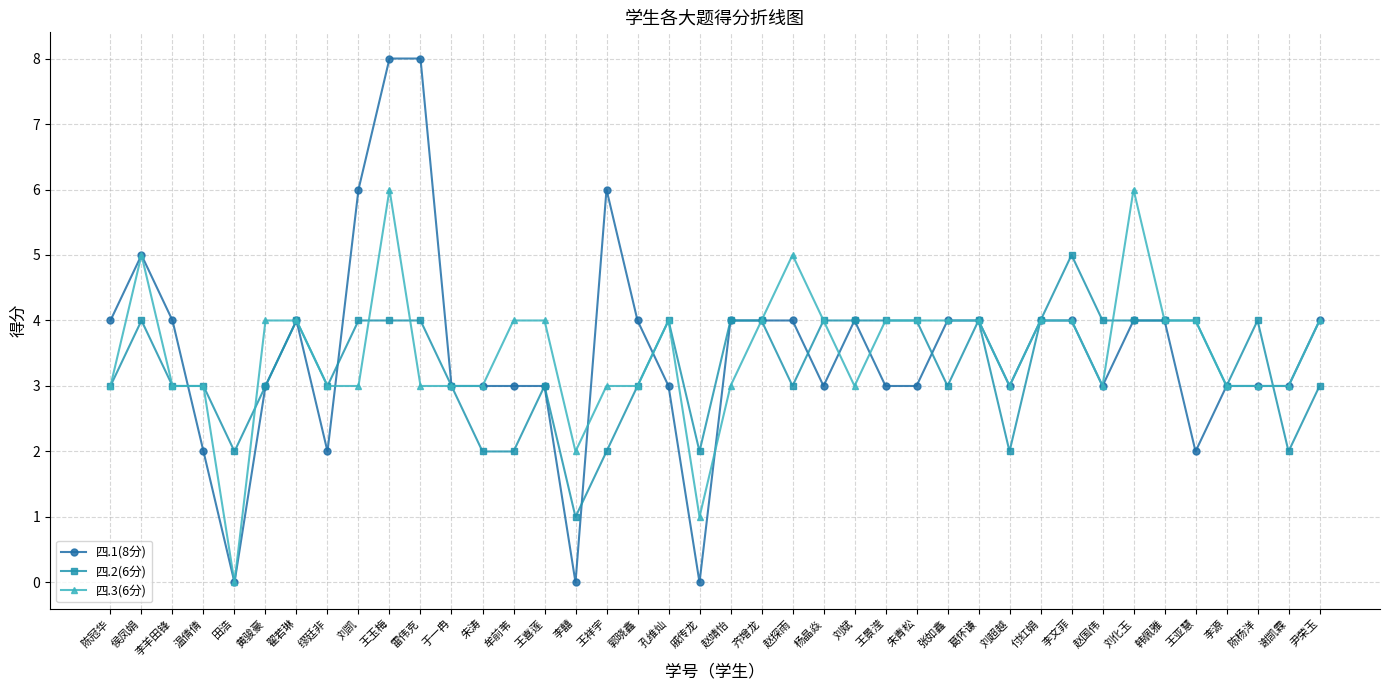

What is the approximate value of 四.1(8分) at 陈杨洋?

3